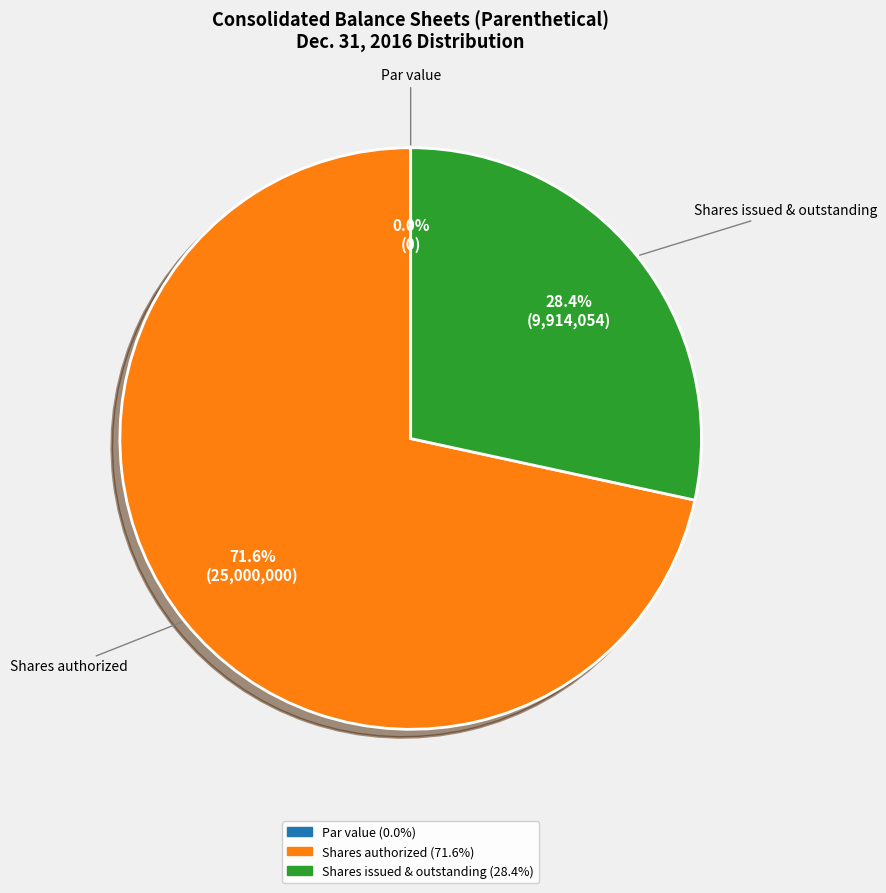

Is there any slice that represents more than half of the pie?

Yes